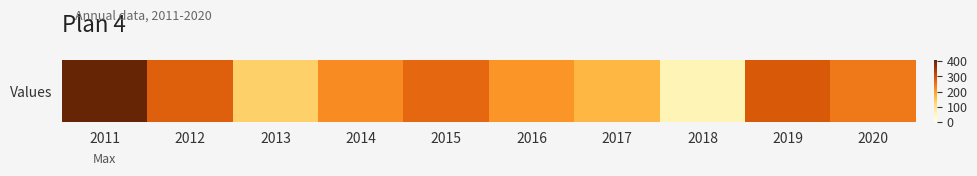

Rank the categories by value from highest to lowest.

2011, 2019, 2012, 2015, 2020, 2014, 2016, 2017, 2013, 2018